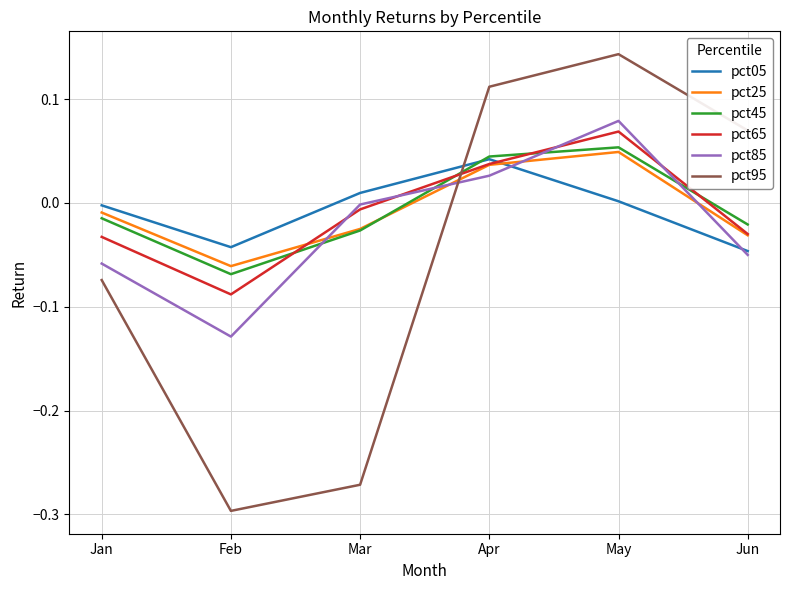

Count the number of categories in the chart.

6